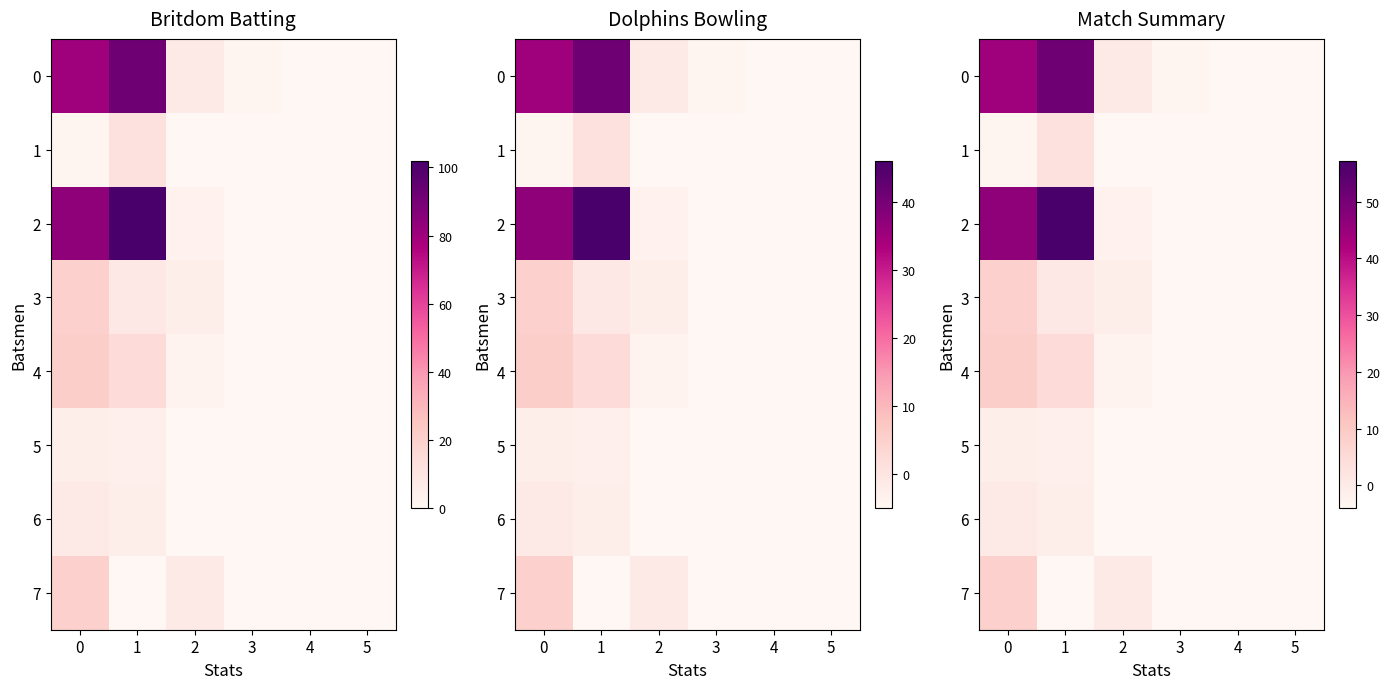

Is it true that 6 equals -5.5 at 4?

False